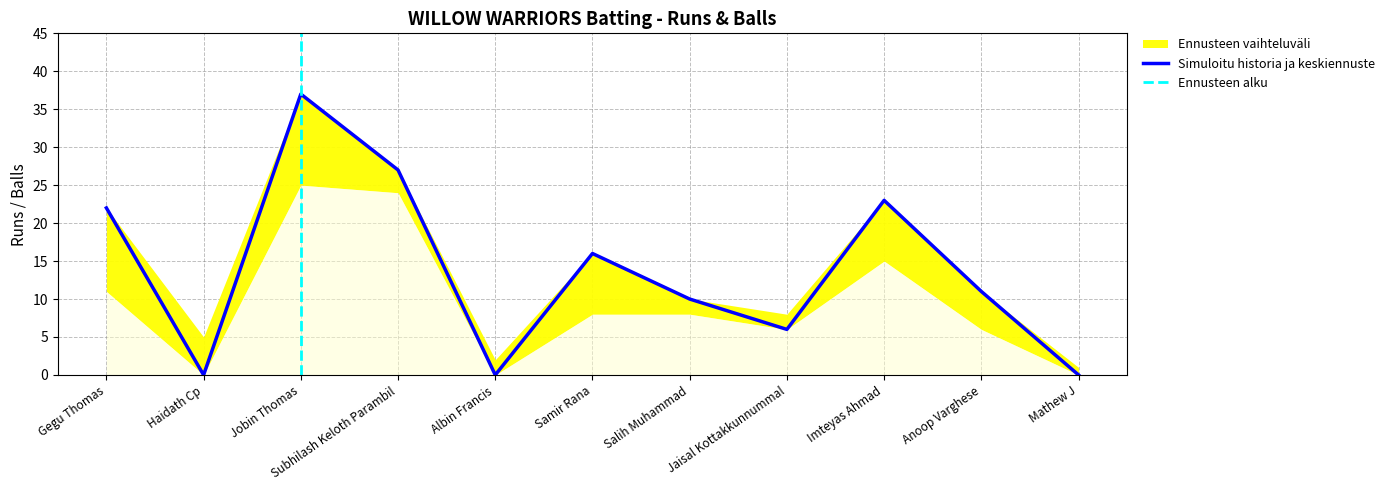

Does the chart display data point markers on the line(s)?

No